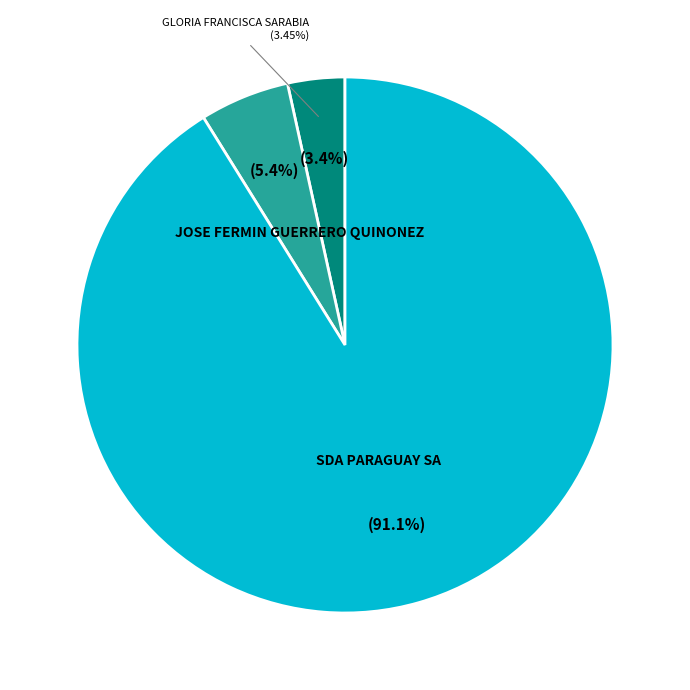

What is the majority slice?

SDA PARAGUAY SA